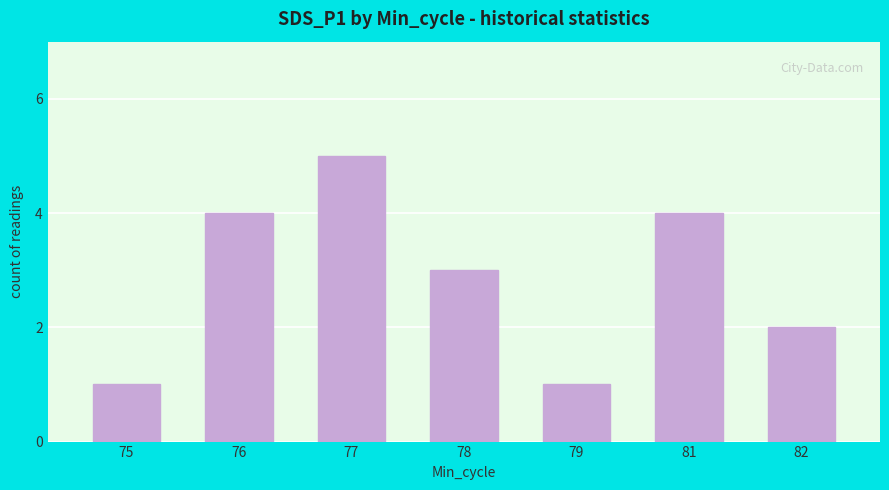

The value at 79 is 1. True or false?

True